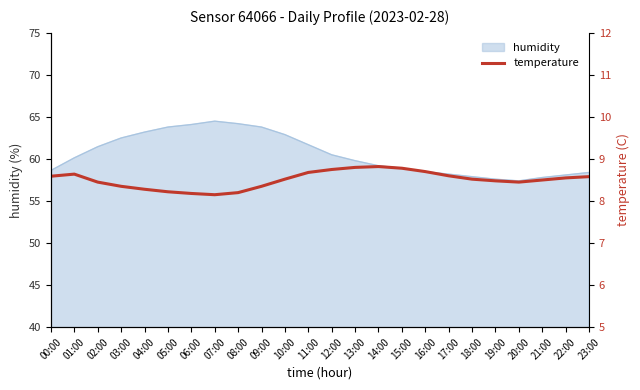

What is the minimum value for humidity?

57.4